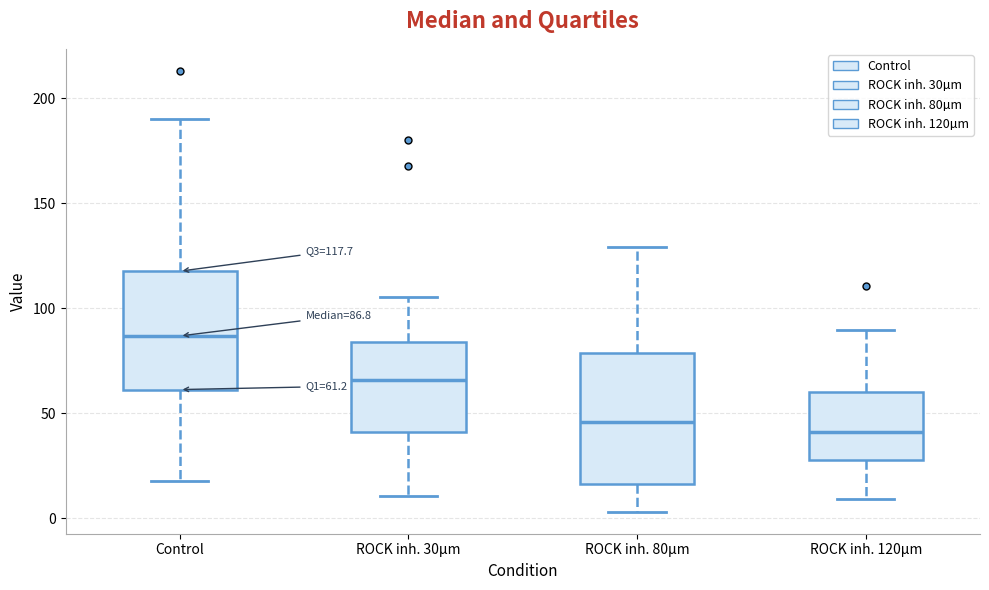

Which box is the tallest, from its lower edge to its upper edge?

ROCK inh. 80µm